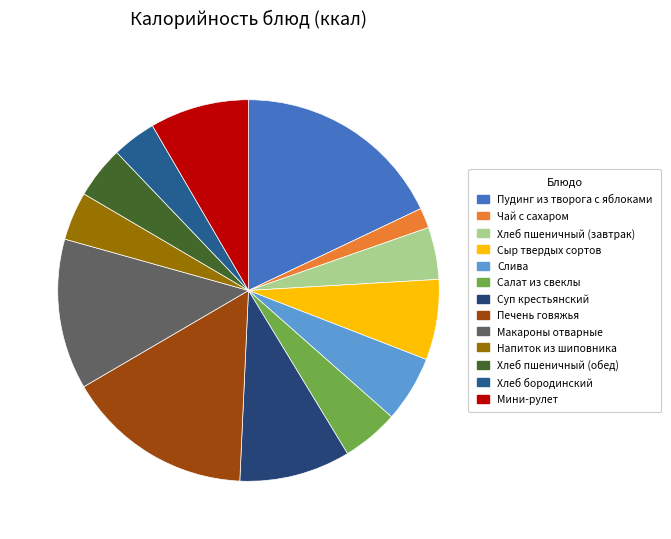

Count the number of slices in the pie.

13